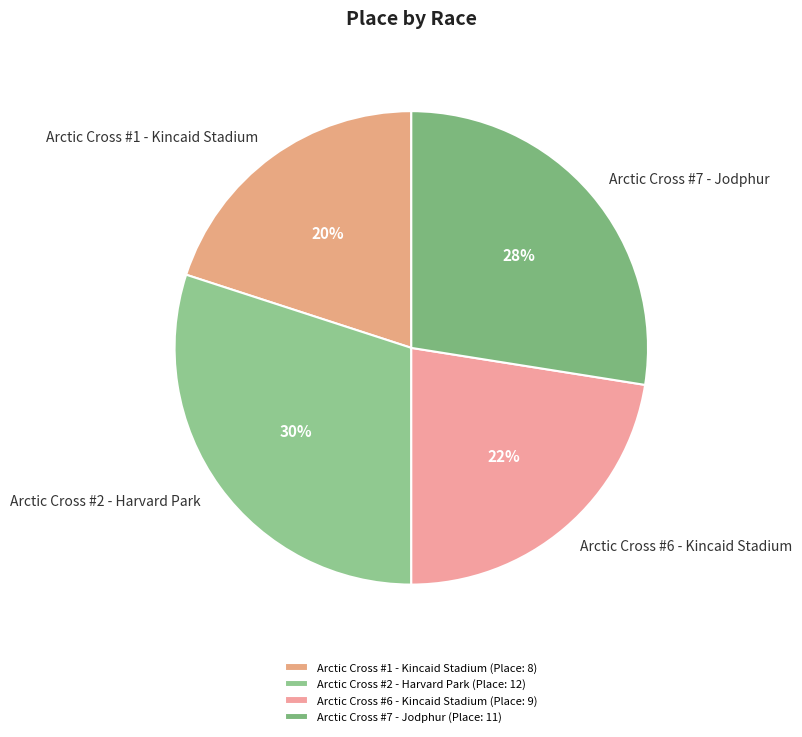

The Arctic Cross #7 - Jodphur slice represents 42% of the pie. True or false?

False